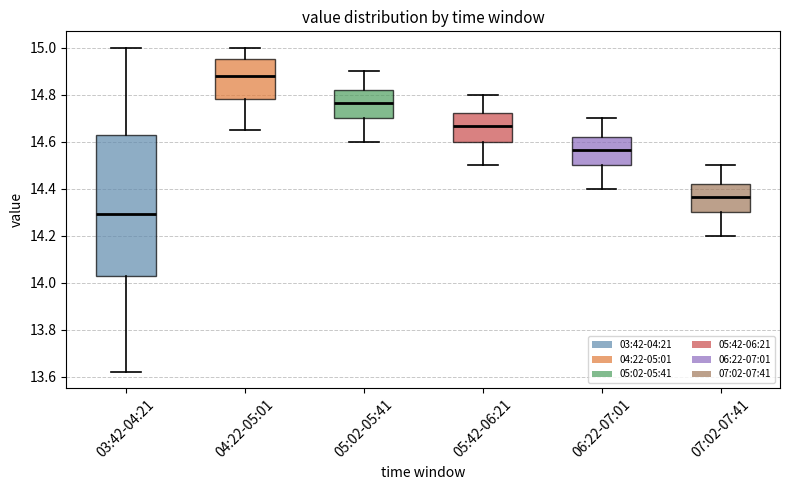

Reading left to right, read every box against the y-axis: the position of its median line, the range the box covers, and the ends of its whiskers. The values are not printed on the chart, so give them approximately, as read against the axis.

03:42-04:21: median 14.30, box 14.04 to 14.64, whiskers 13.62 to 15.00
04:22-05:01: median 14.88, box 14.78 to 14.96, whiskers 14.66 to 15.00
05:02-05:41: median 14.76, box 14.70 to 14.82, whiskers 14.60 to 14.90
05:42-06:21: median 14.66, box 14.60 to 14.72, whiskers 14.50 to 14.80
06:22-07:01: median 14.56, box 14.50 to 14.62, whiskers 14.40 to 14.70
07:02-07:41: median 14.36, box 14.30 to 14.42, whiskers 14.20 to 14.50